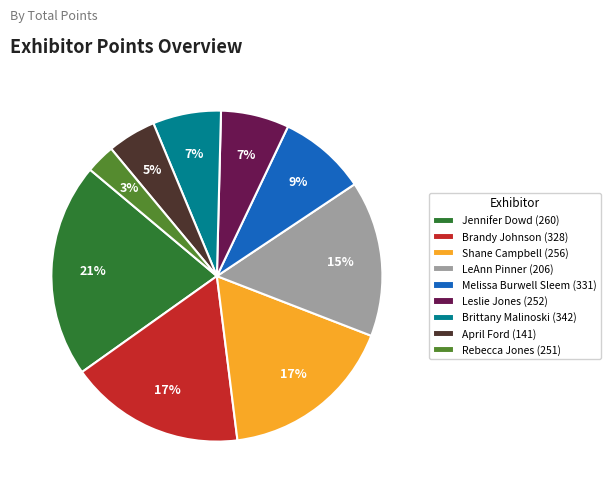

Is there any slice that represents more than half of the pie?

No